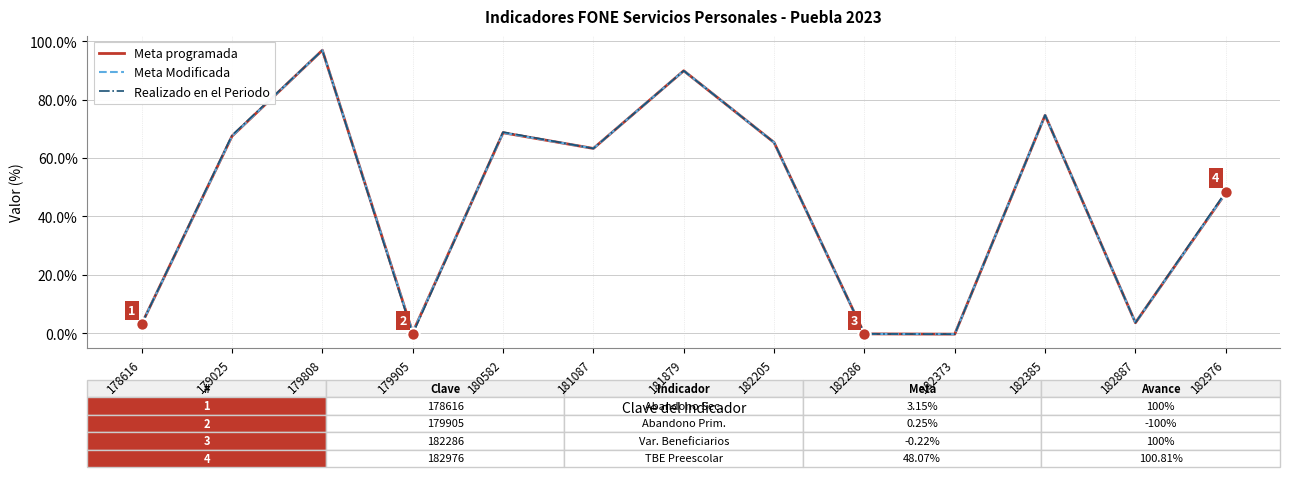

Is the value of Meta Modificada at 180582 greater than the value of Realizado en el Periodo at 182205?

Yes